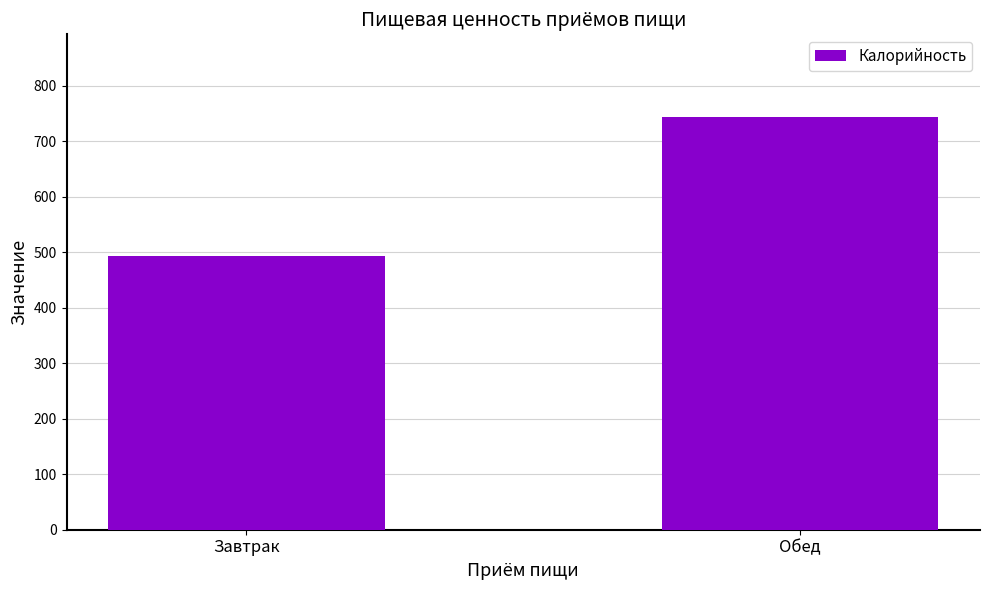

Reading right to left, extract all data points from this chart.

Обед=743.6	Завтрак=493.8